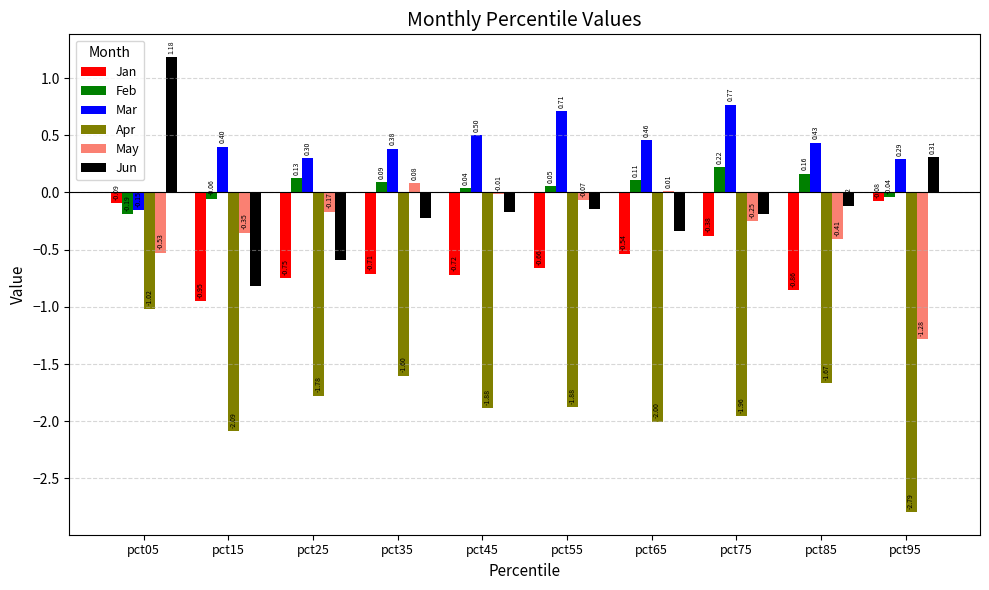

What is the sum of all Jan values?

-5.7